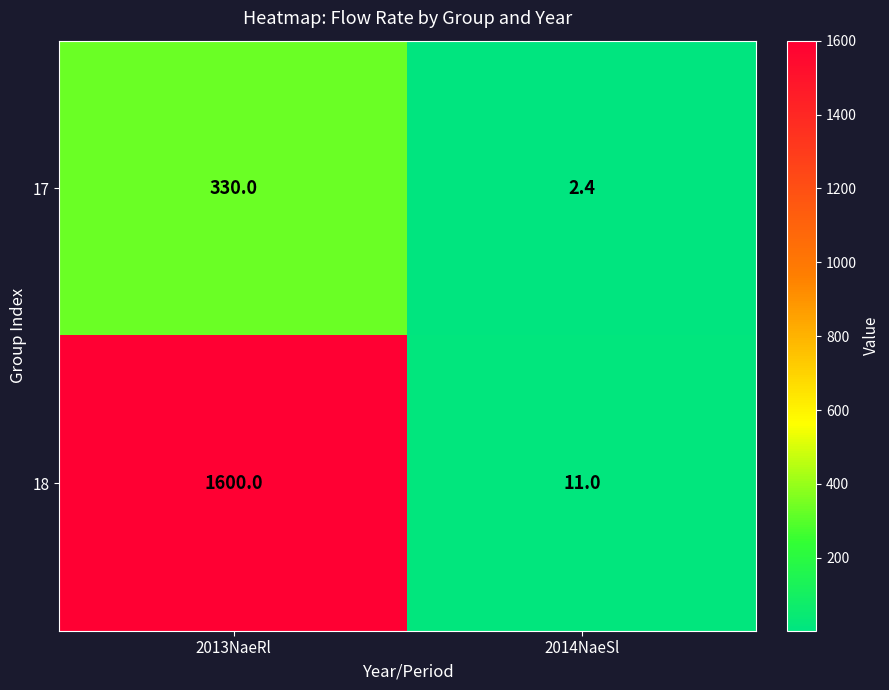

Reading right to left, list all the values displayed in this chart.

17: 2.4	330.0
18: 11.0	1600.0